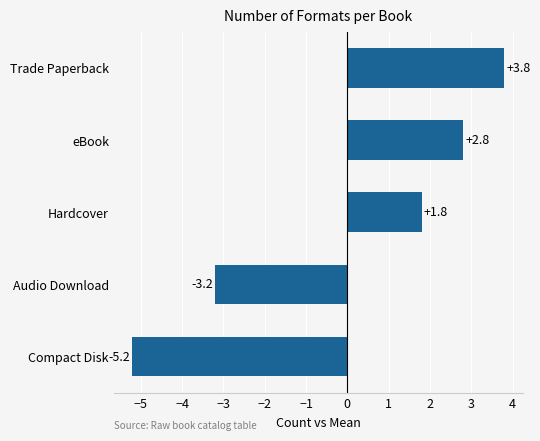

Reading bottom to top, list all the values displayed in this chart.

Compact Disk=-5.2	Audio Download=-3.2	Hardcover=1.8	eBook=2.8	Trade Paperback=3.8